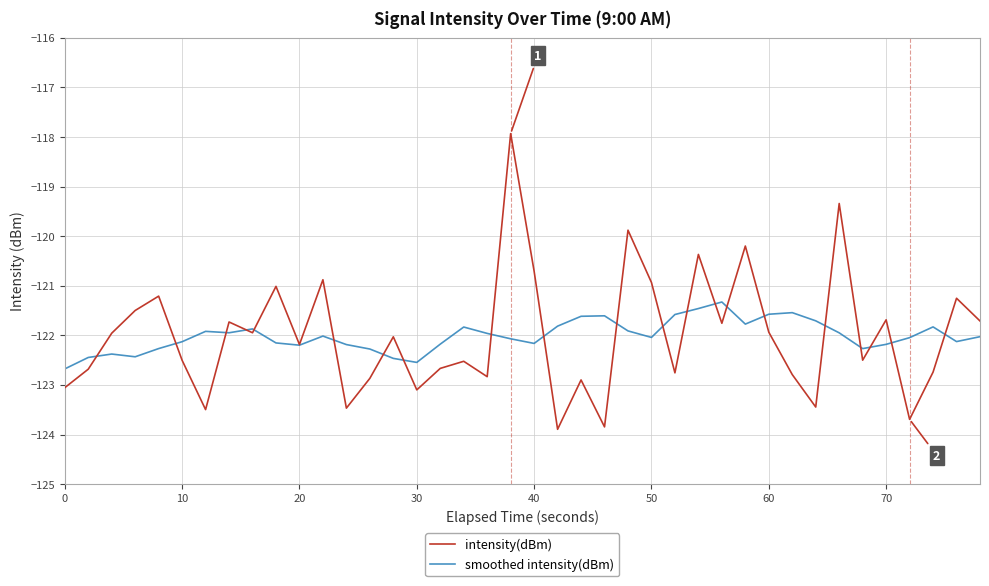

Rank the series by their maximum value, from highest to lowest.

intensity(dBm), smoothed intensity(dBm)